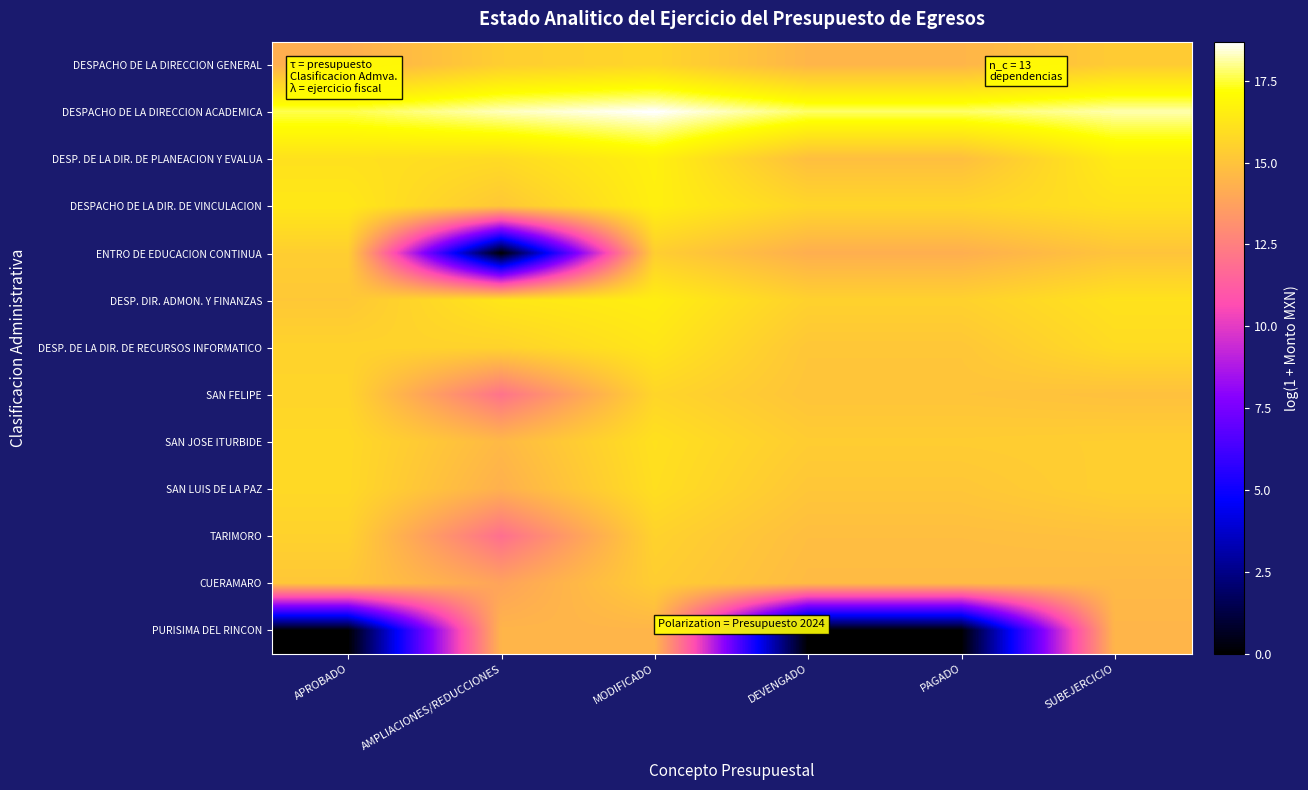

At which category is the sum across all series the highest?

MODIFICADO